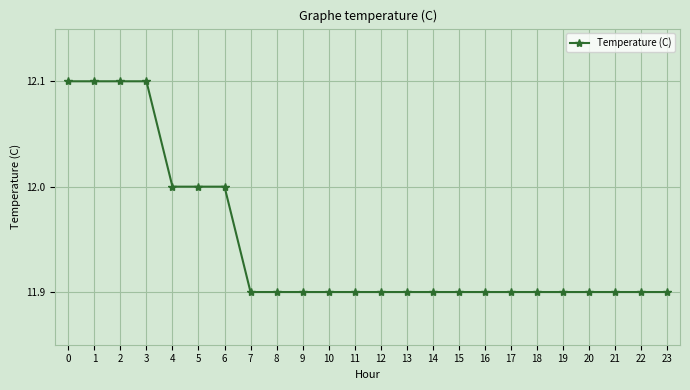

How many series are shown in this chart?

1